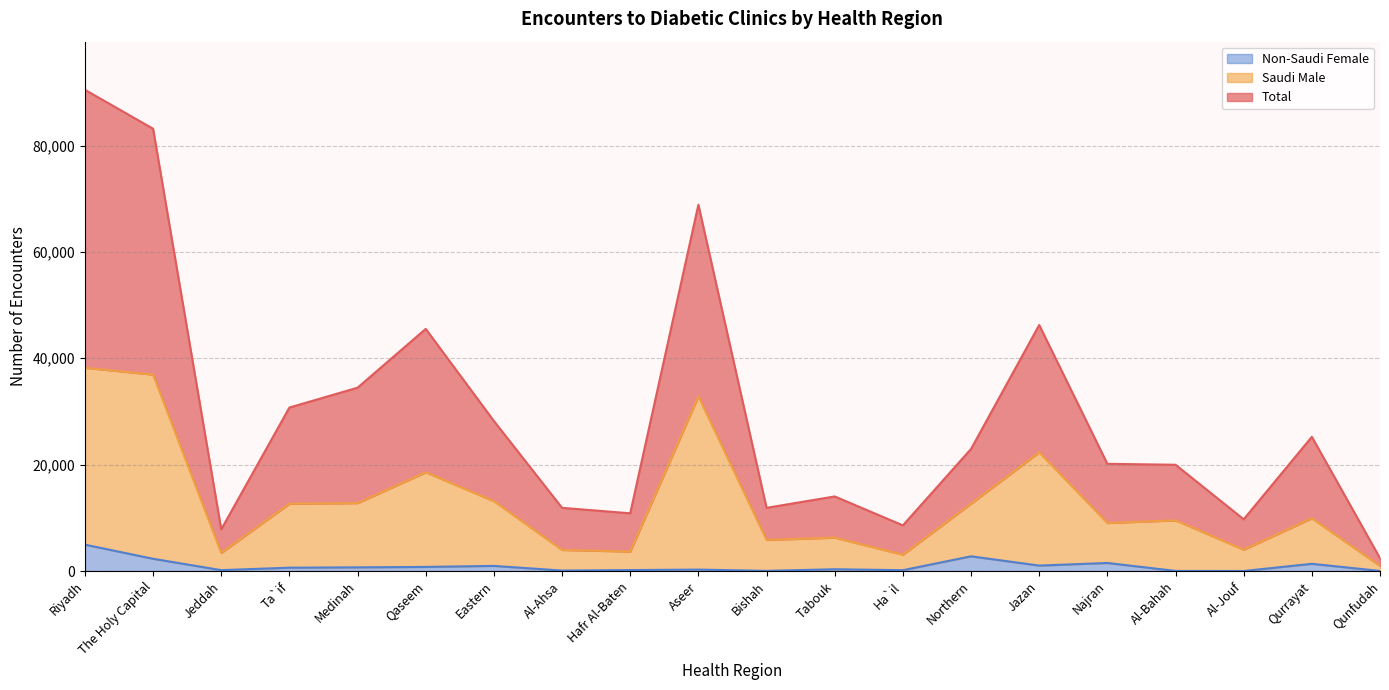

How many values in the Saudi Male series exceed 9909?

9